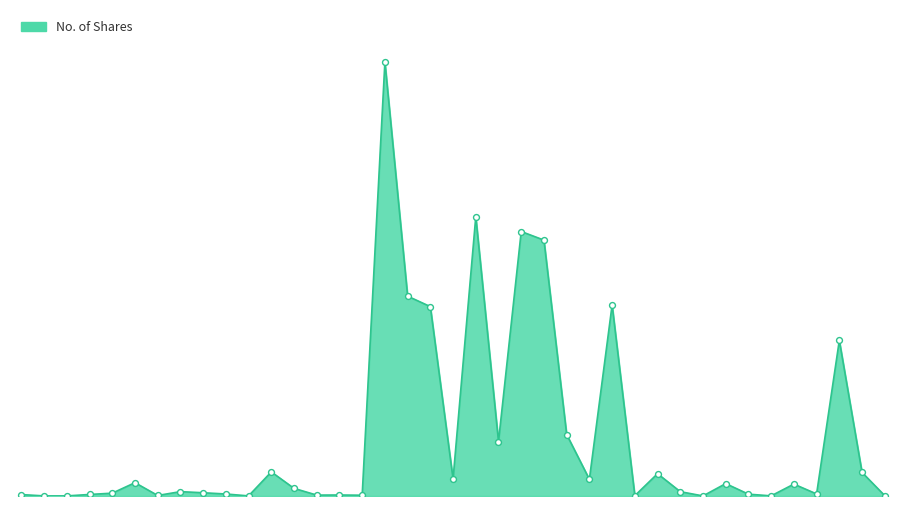

Does the chart have visible grid lines?

No